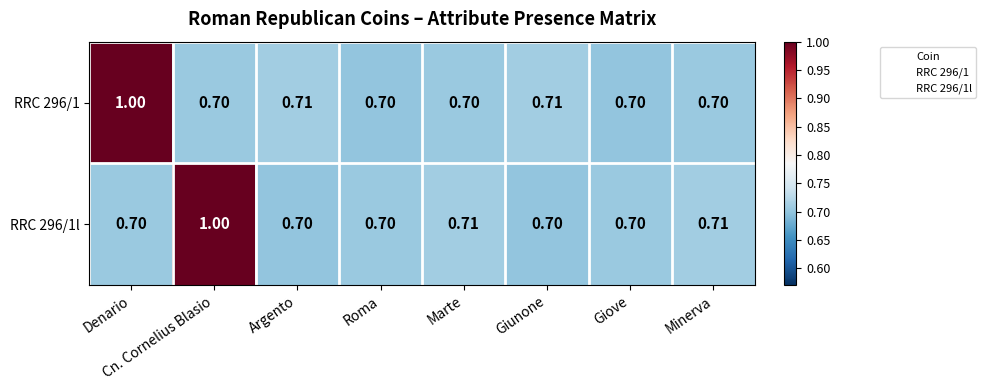

Which category has the highest value in the RRC 296/1l series?

Cn. Cornelius Blasio